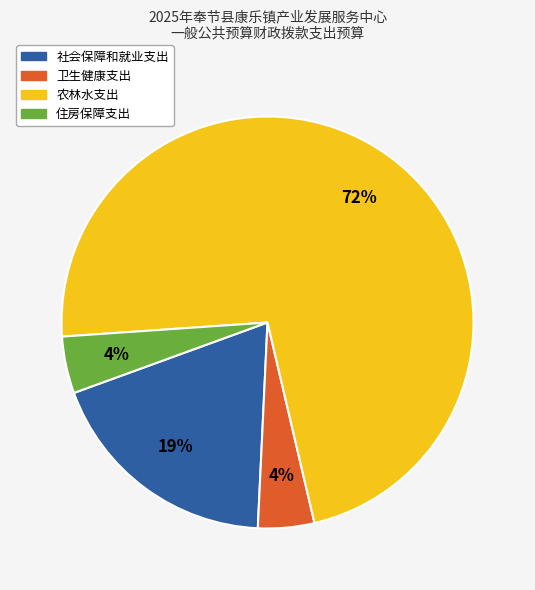

True or false: 卫生健康支出 accounts for 17% of the total.

False